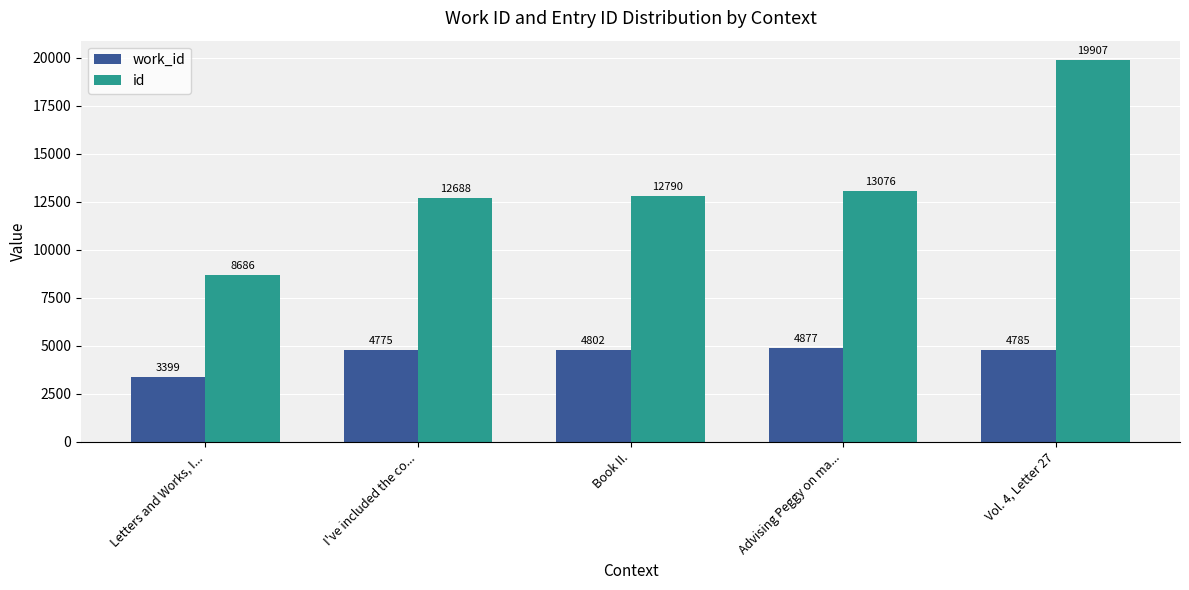

What is the total value across all series at Book II.?

17592